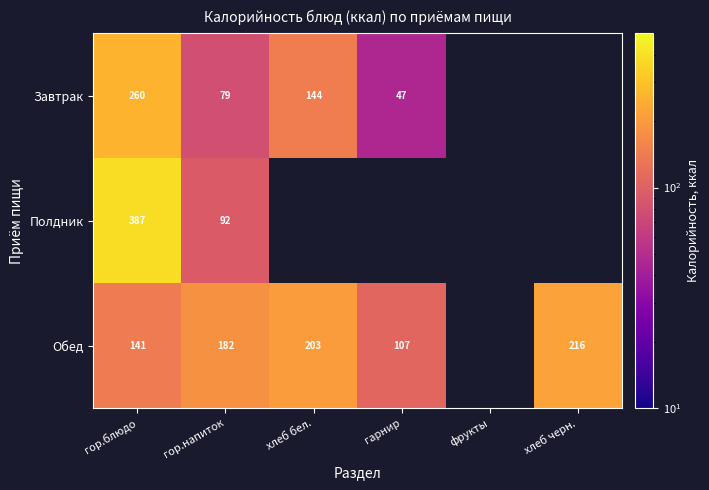

What is the spread (max minus min) of values at гор.блюдо?

246